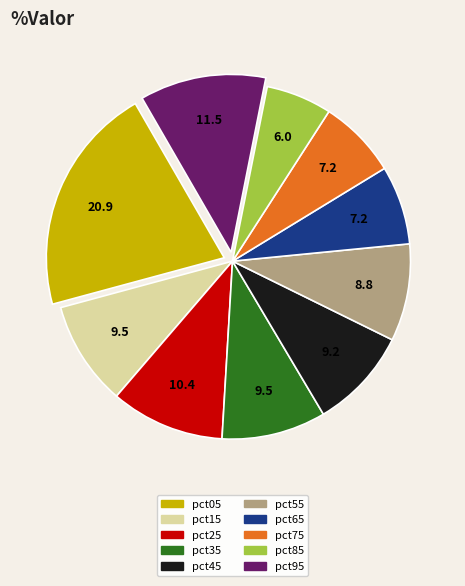

The pct35 slice represents 24% of the pie. True or false?

False